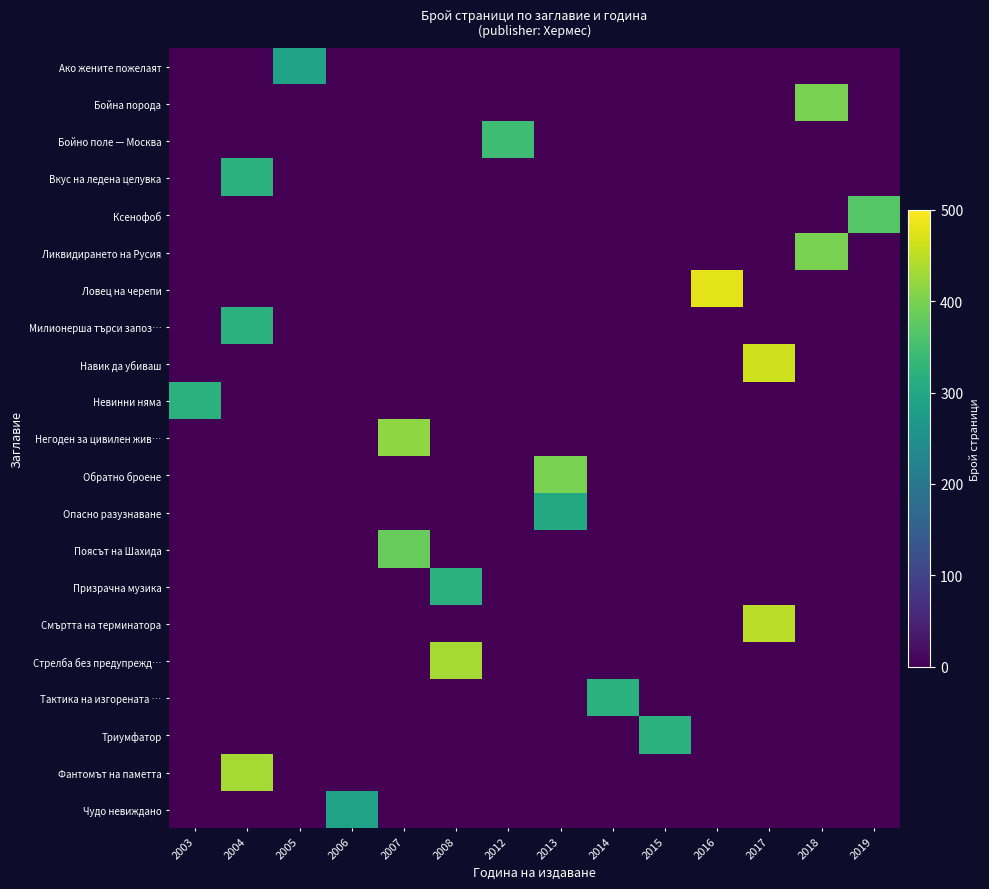

Which label corresponds to the smallest value in the chart?

2003